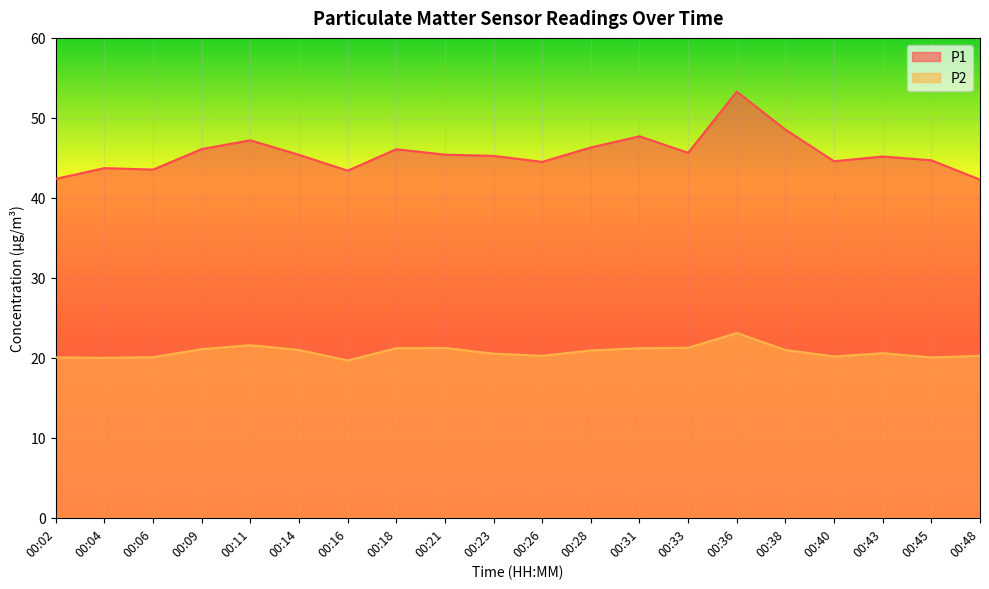

The P1 series shows 29.3 at 00:26. True or false?

False